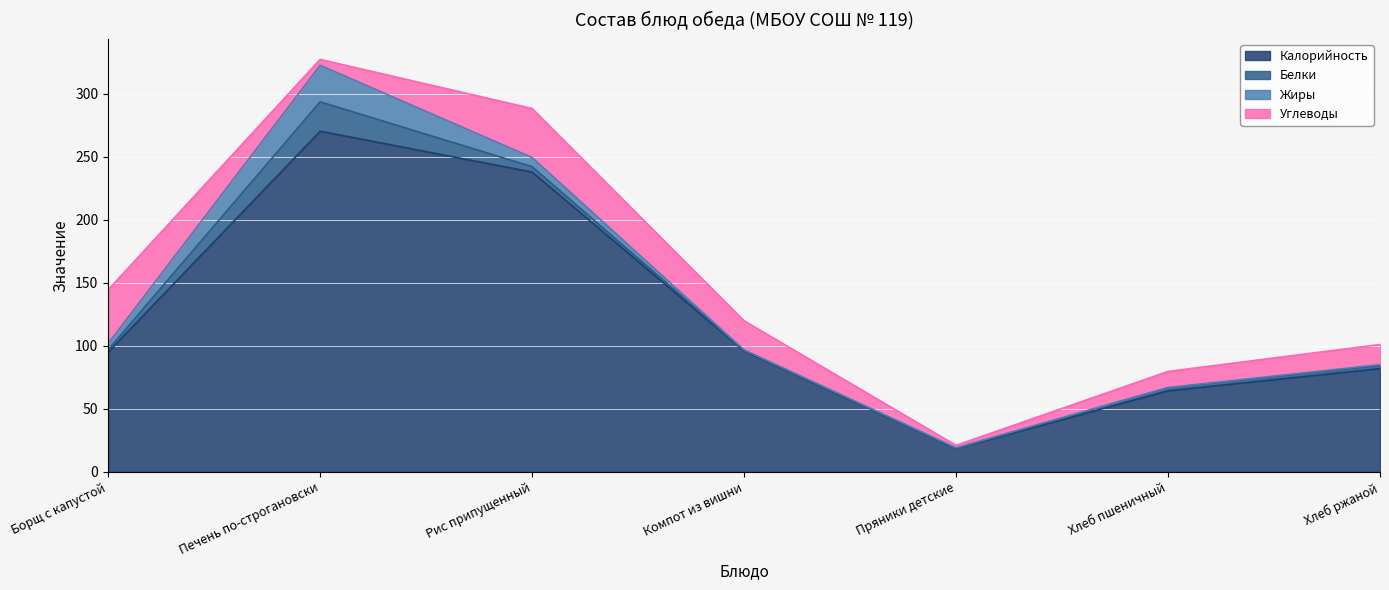

Which series has the largest total across all categories?

Калорийность